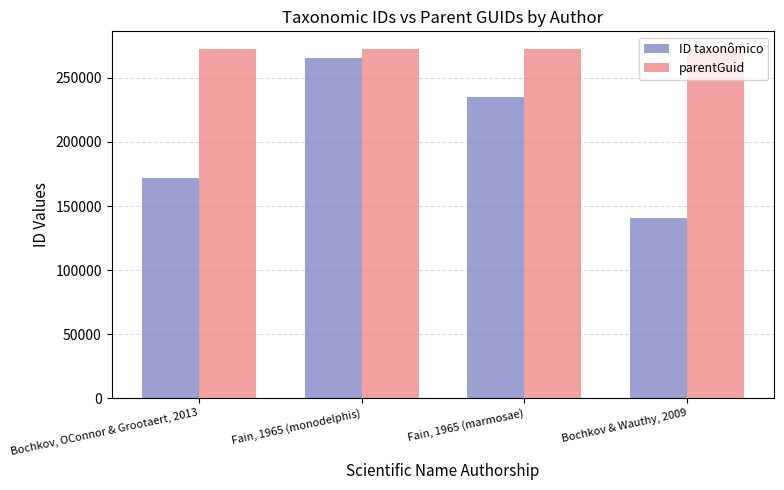

What is the difference between the maximum and second lowest values in the ID taxonômico series?

93665